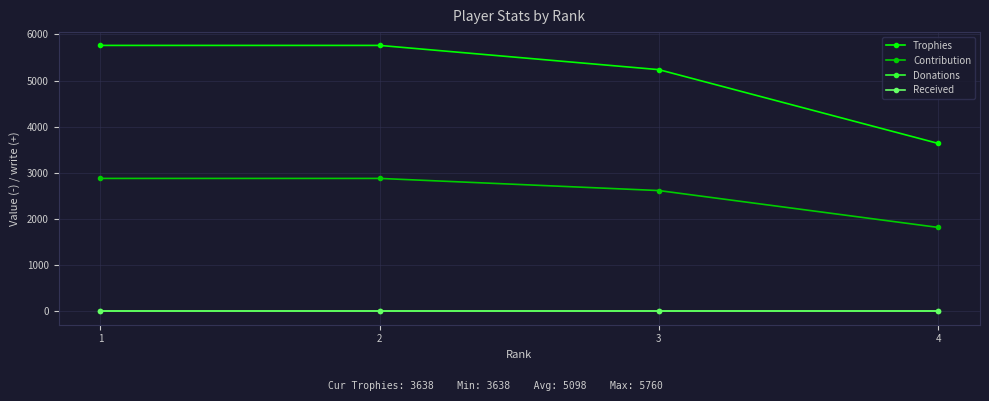

Is this an area chart (filled region under the line)?

No